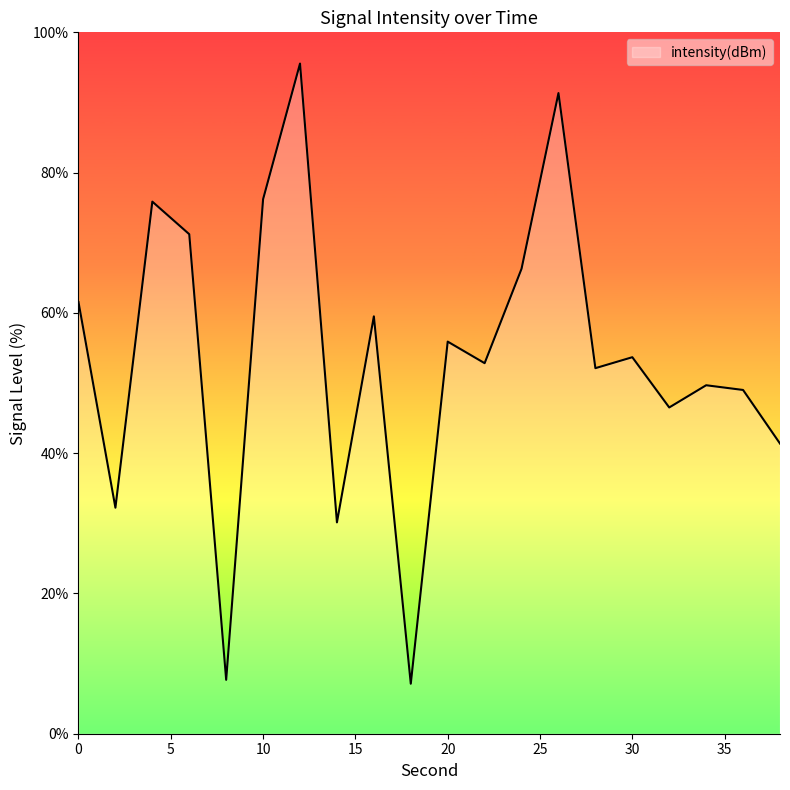

True or false: the data has more than 1 interior local peaks.

True